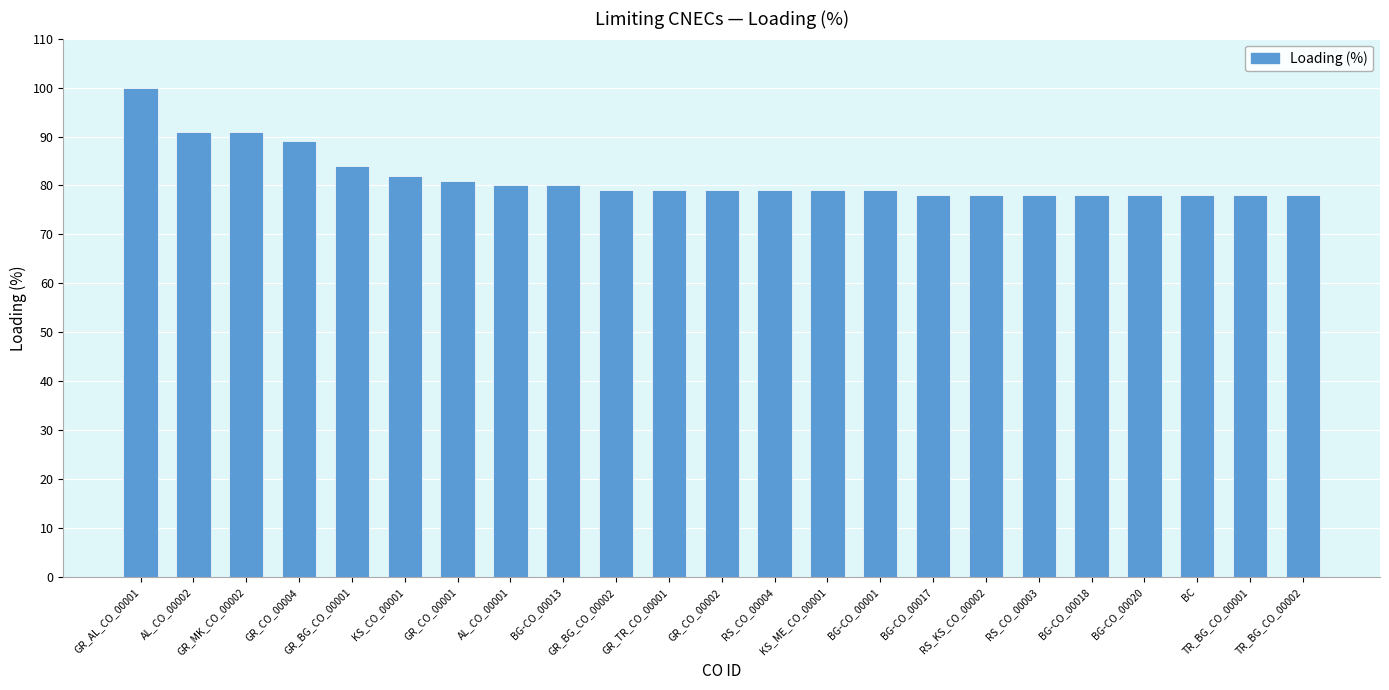

Is it true that the value at BG-CO_00001 is 79?

True